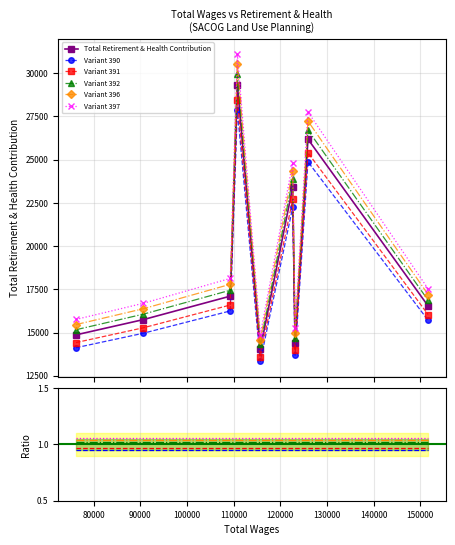

In Total Retirement & Health Contribution, how many points are higher than both neighbors (excluding endpoints)?

3